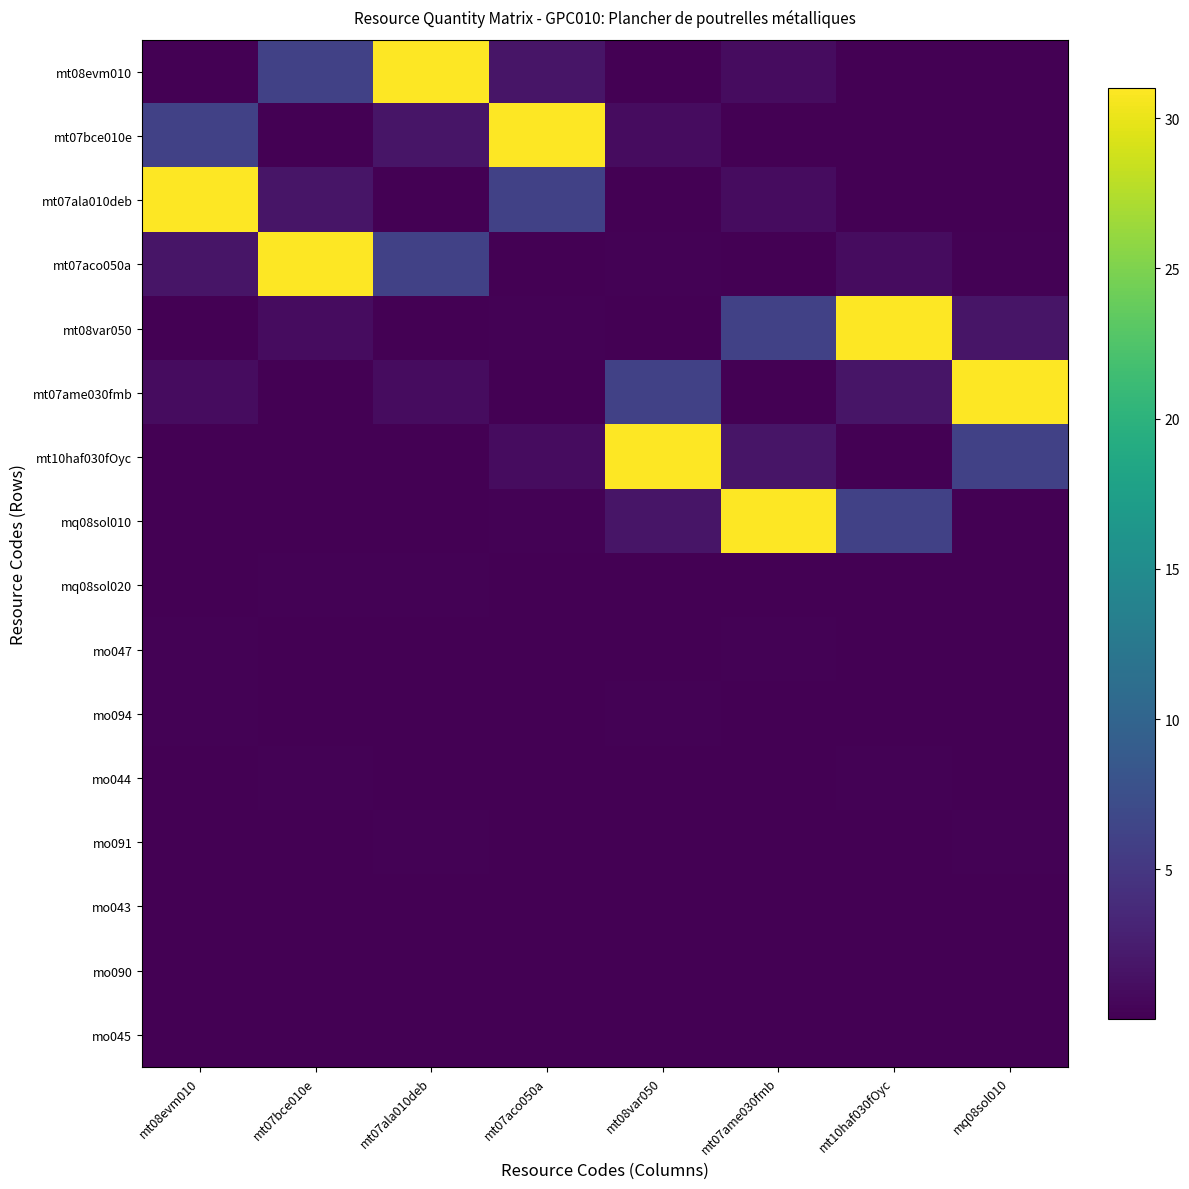

How many series are shown in this chart?

16